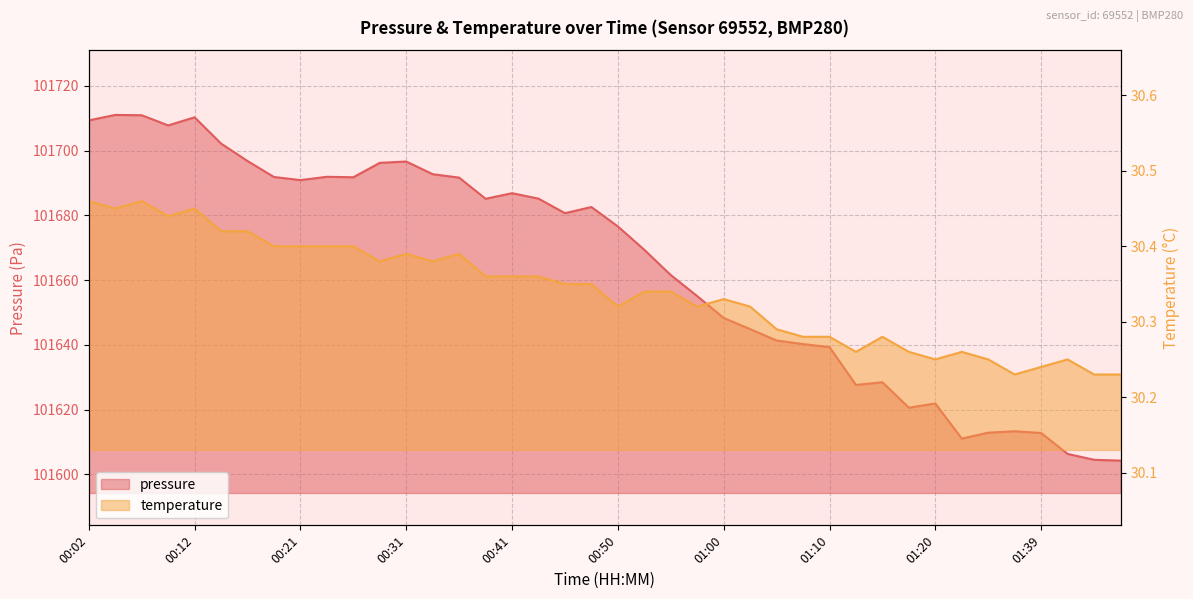

Where is the first local maximum for temperature?

00:07